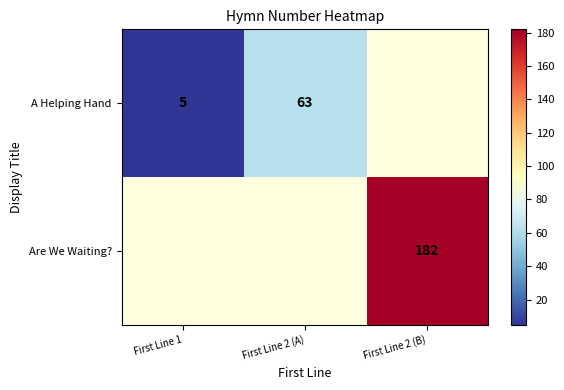

True or false: A Helping Hand has a value of 5 at First Line 1.

True